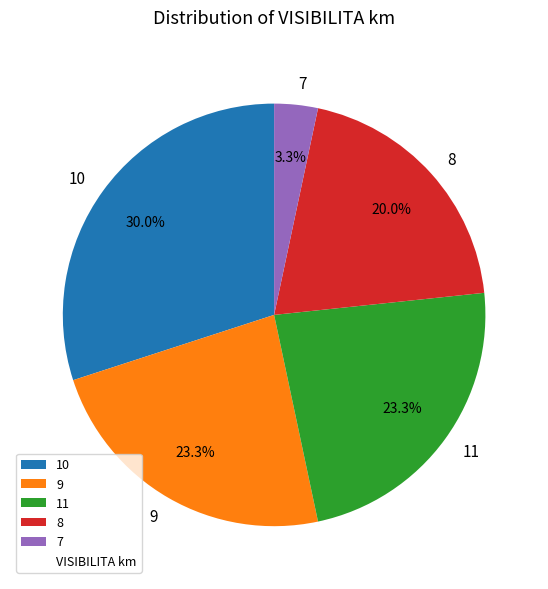

What is the largest slice in the pie chart?

10